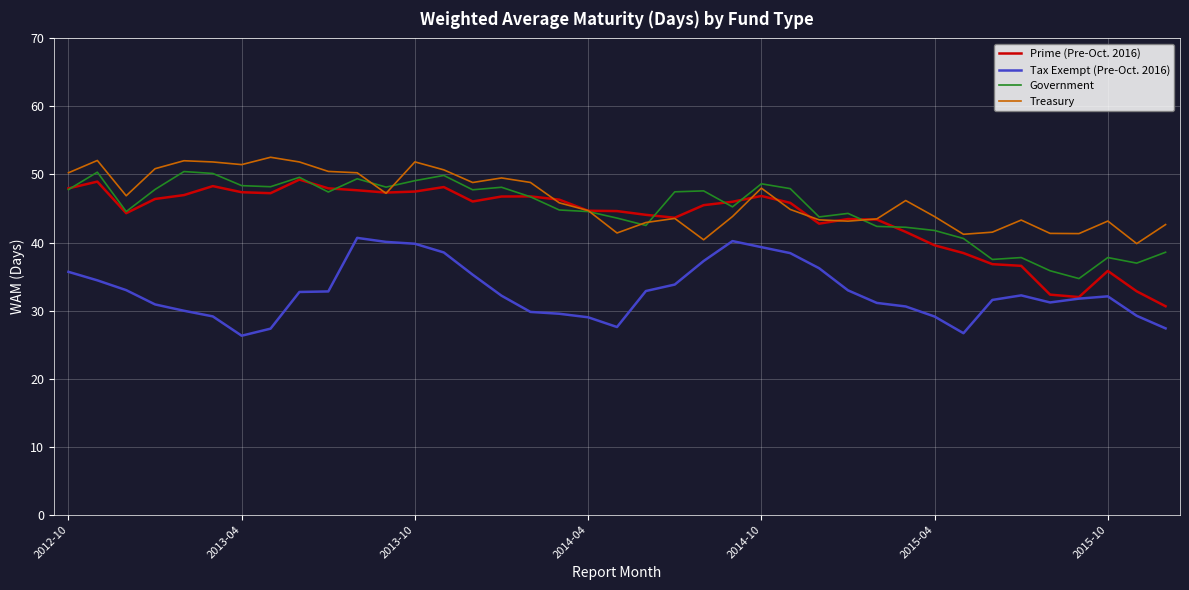

Which series has the largest range (max minus min)?

Prime (Pre-Oct. 2016)